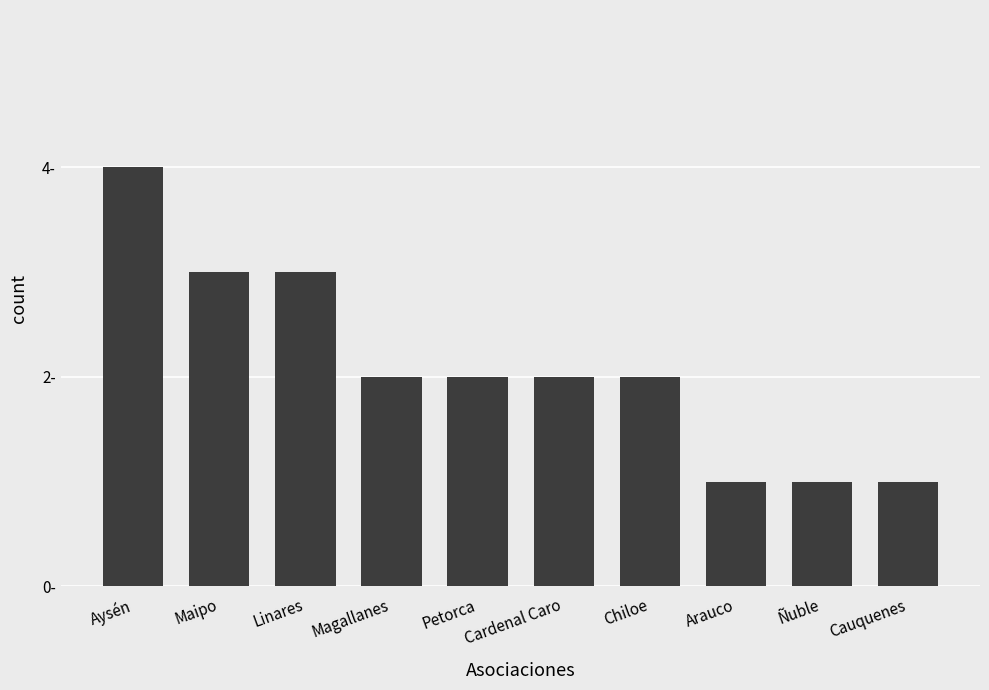

What is the label of the 8th bar from the right?

Linares